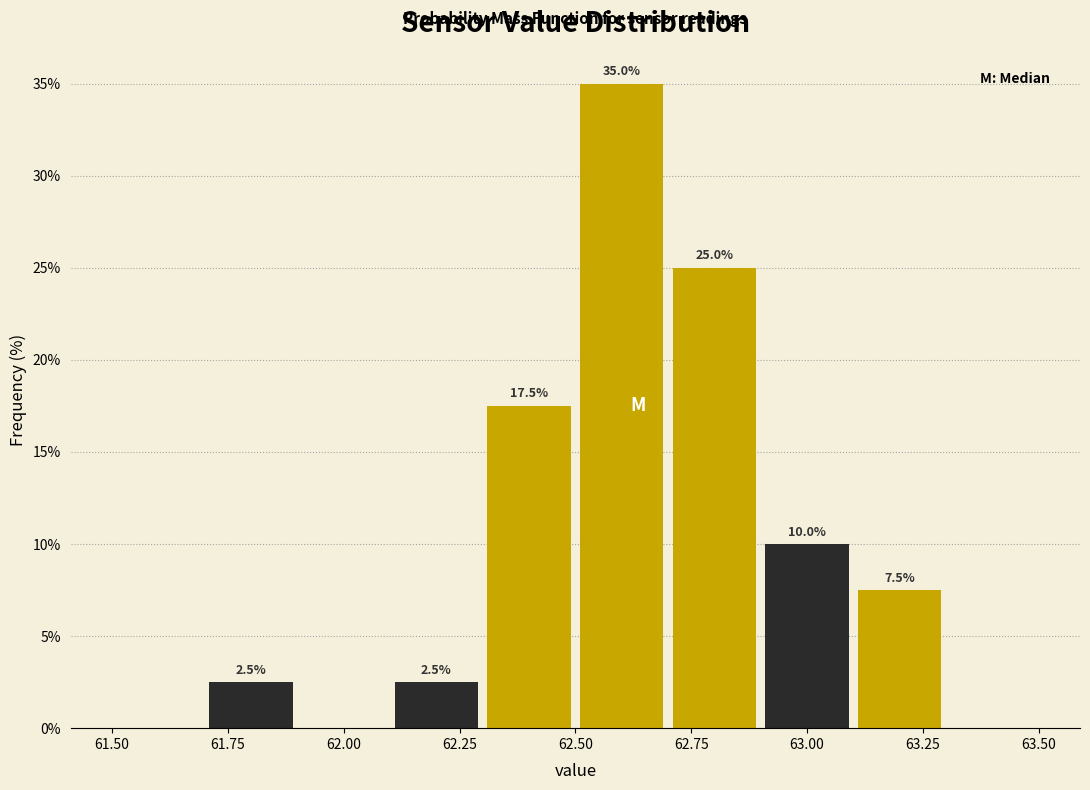

Which range on the x-axis has the tallest bar?

62.5 to 62.7